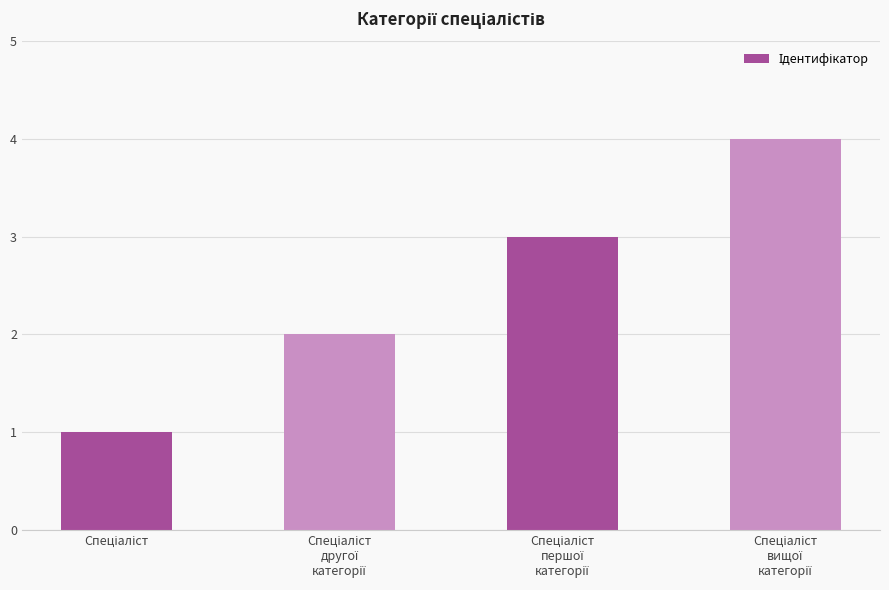

What is the maximum value shown in the chart?

4